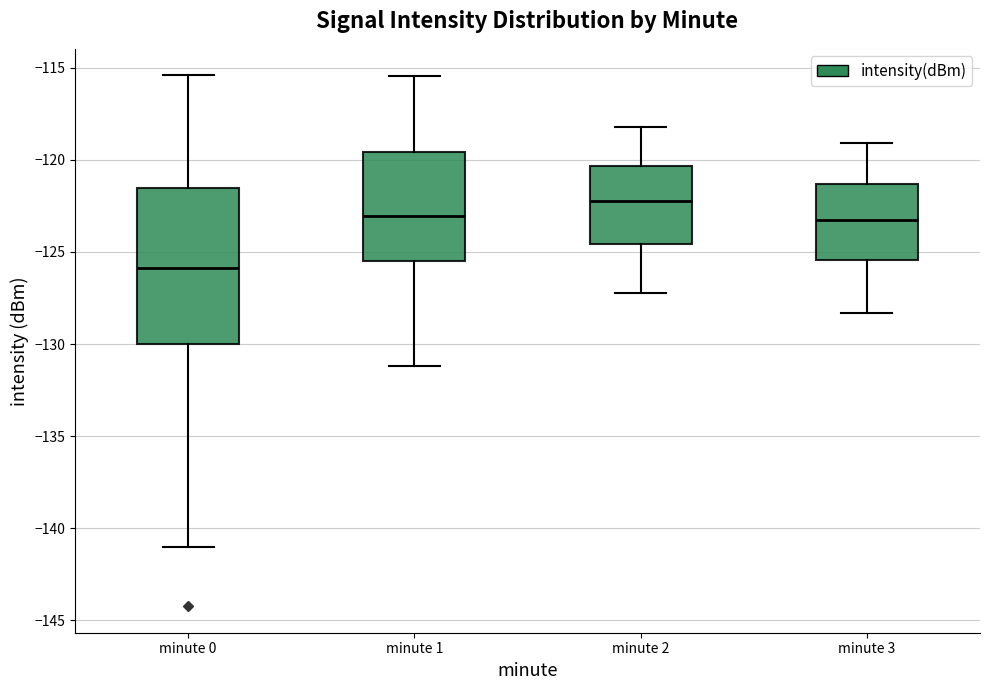

Which box's median line is the highest?

minute 2